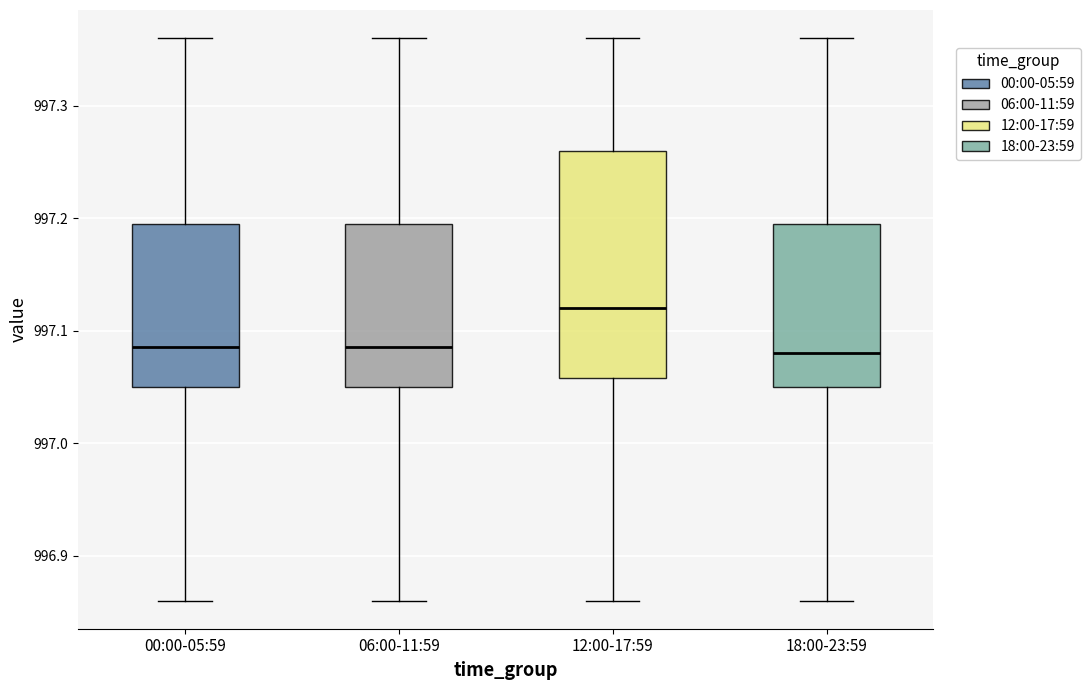

Where is the upper edge of the box for 00:00-05:59 on the y-axis? The values are not printed on the chart, so give them approximately, as read against the axis.

997.20